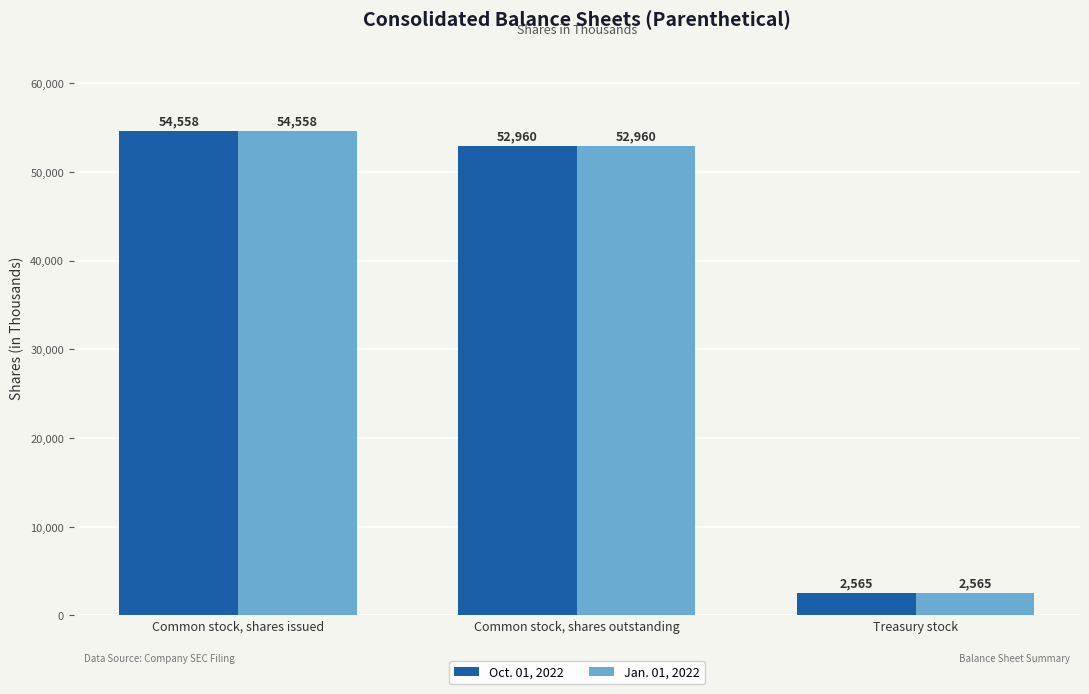

The Oct. 01, 2022 series shows 54558 at Common stock, shares issued. True or false?

True